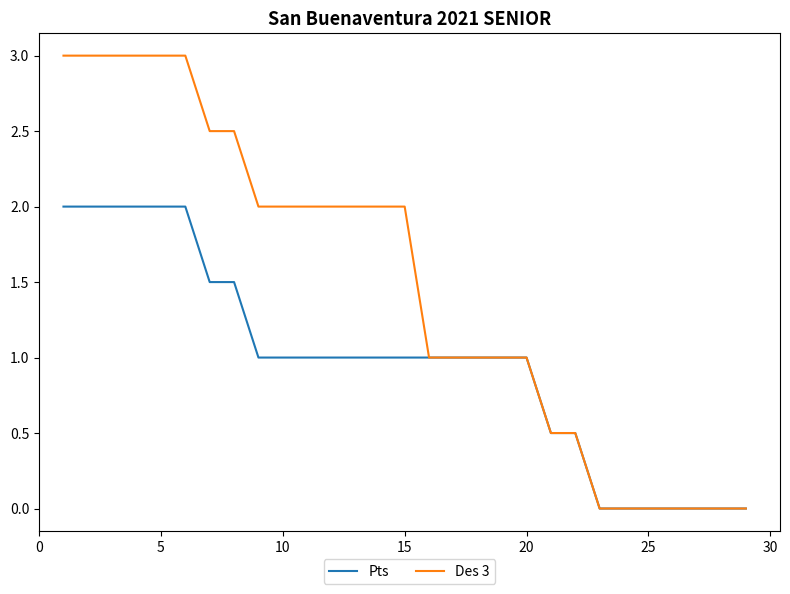

Rank the series by their average value, from highest to lowest.

Des 3, Pts